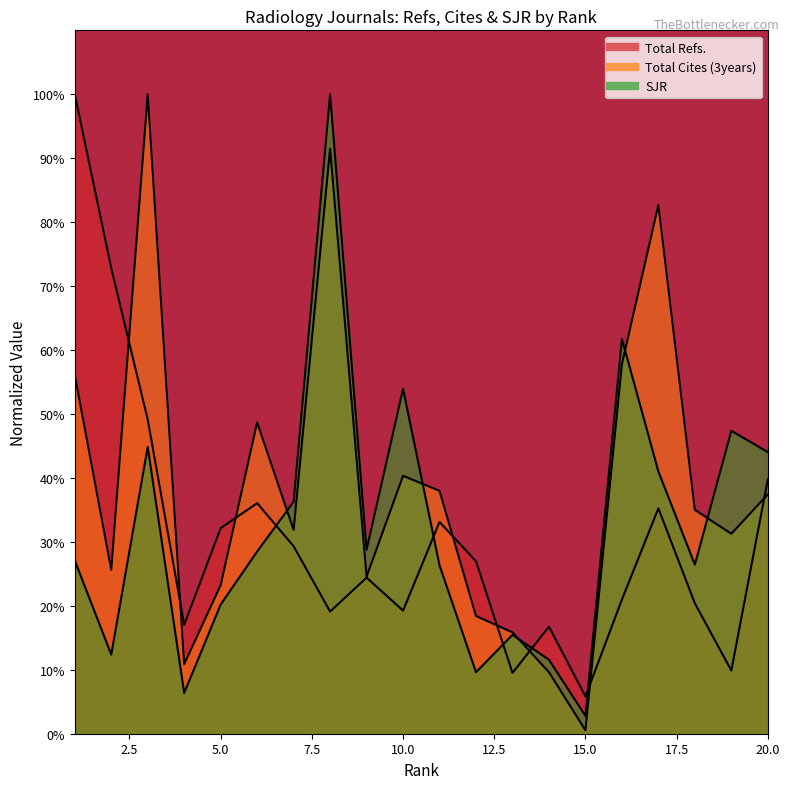

List the series in order of their overall mean, highest first.

Total Cites (3years), SJR, Total Refs.